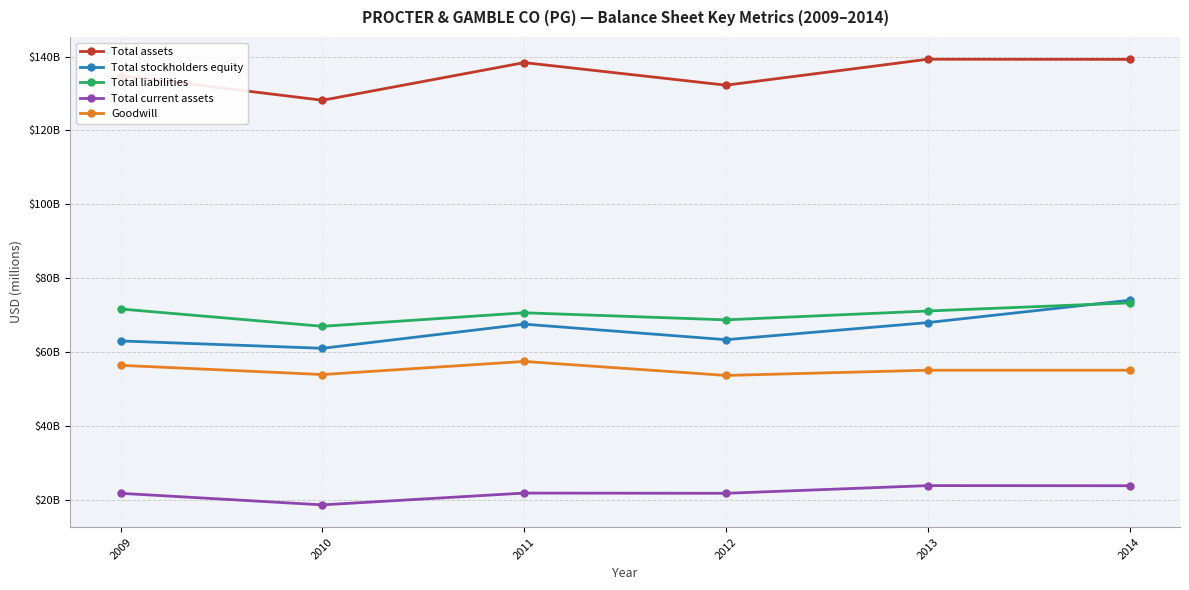

What is the value of the Goodwill point at the 2nd from the left?

54012.0